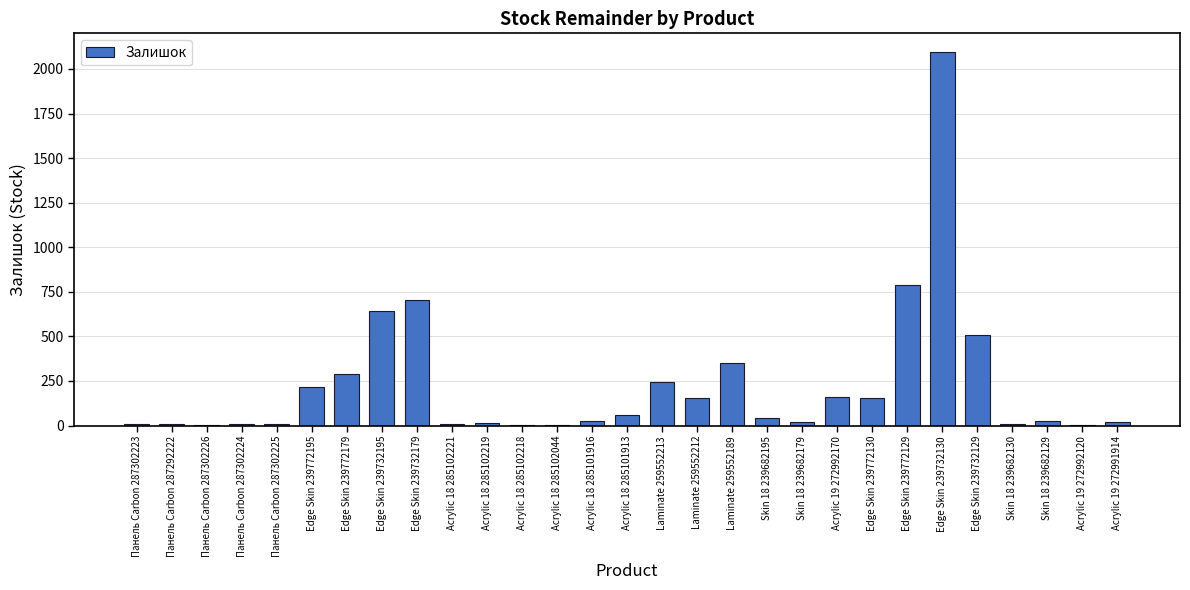

Is it true that the value at Edge Skin 239732195 is 909?

False